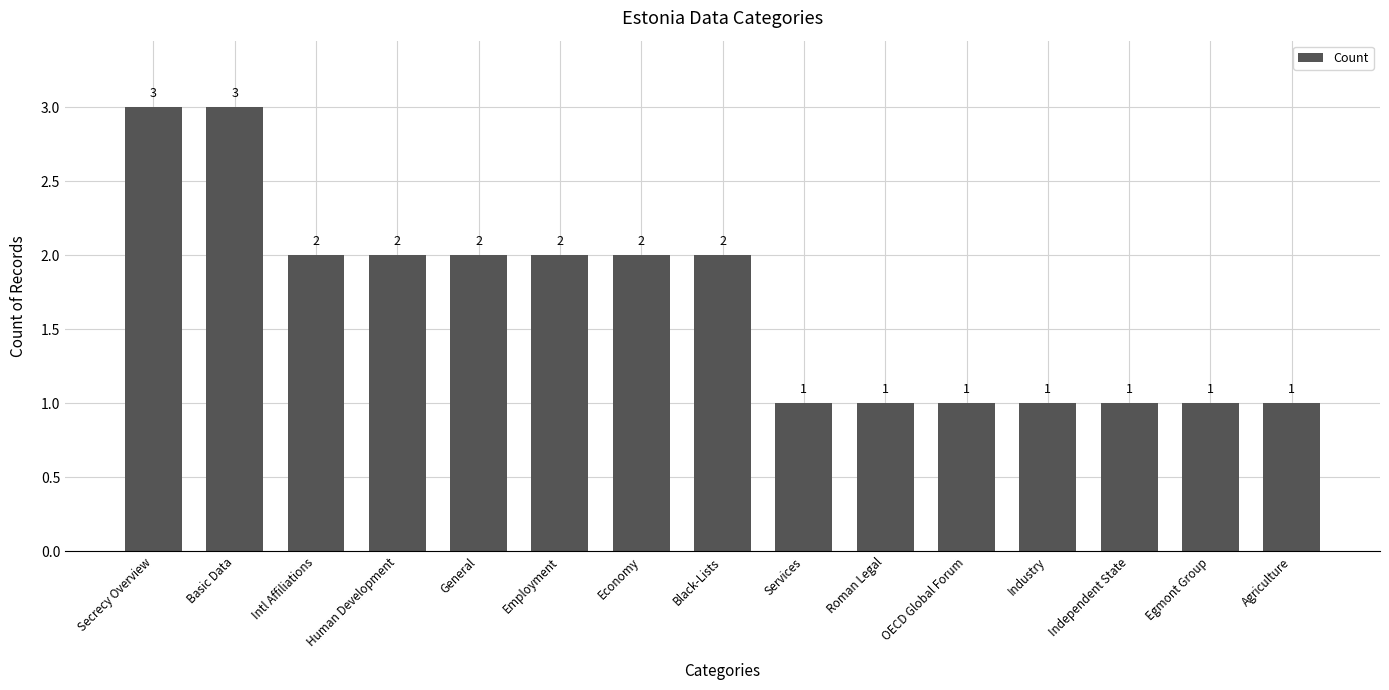

True or false: the data shows 2 at Black-Lists.

True